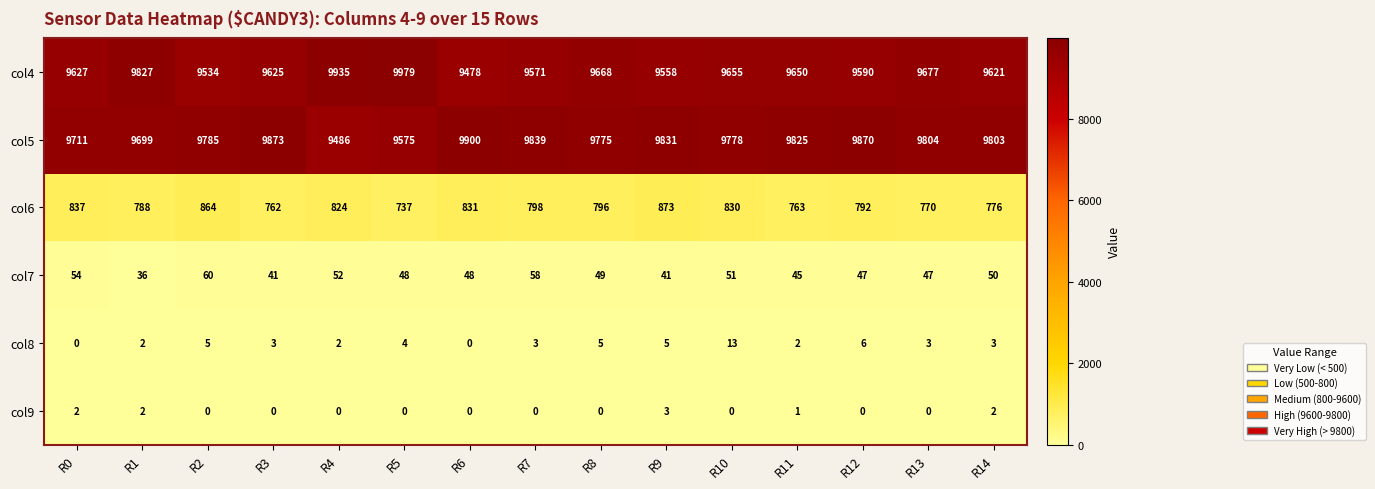

The col5 series shows 6445 at R2. True or false?

False